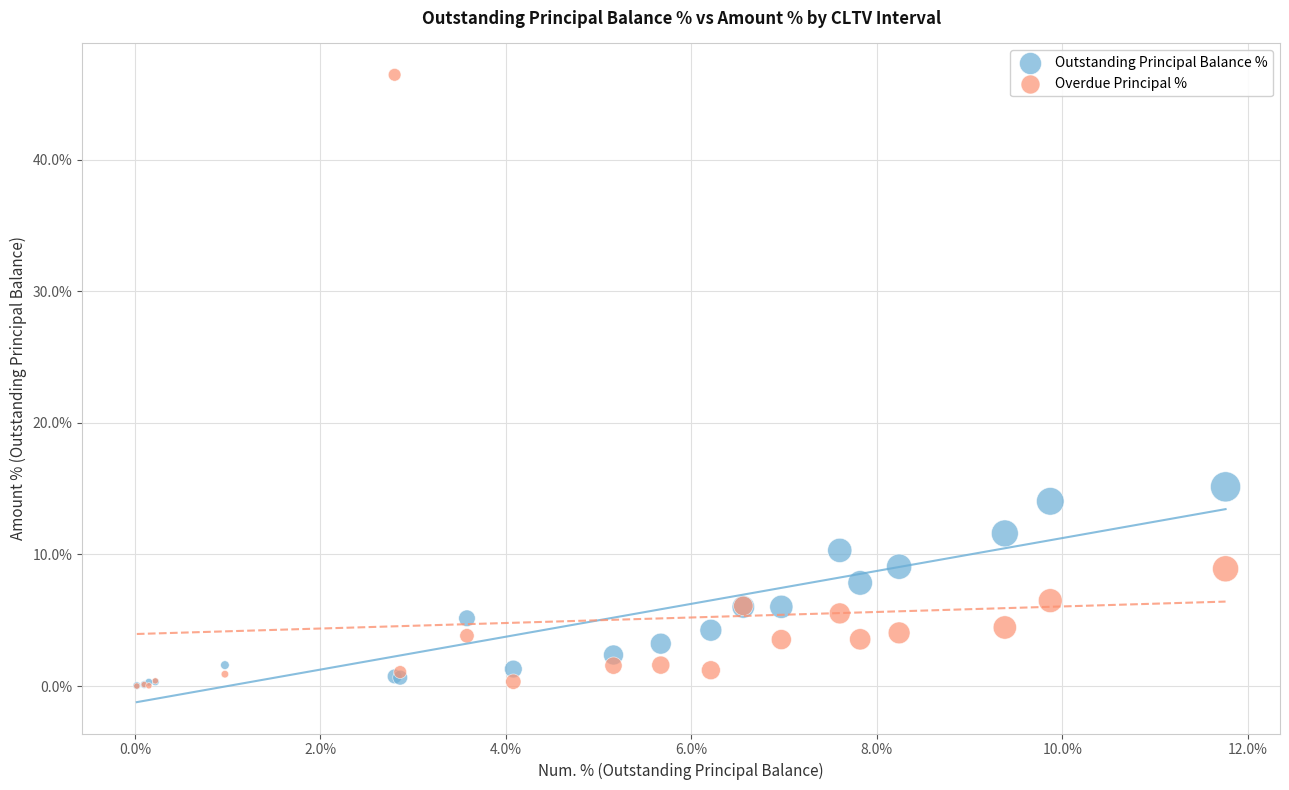

What are all the series names shown in the legend?

Outstanding Principal Balance %, Overdue Principal %